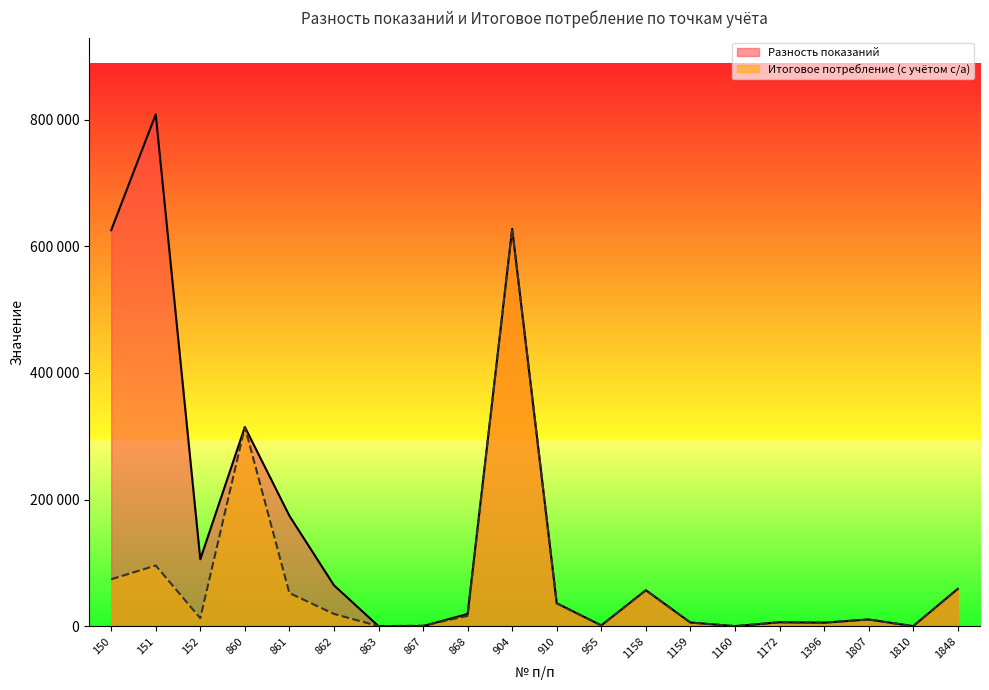

What is the difference between the maximum and minimum values in the Итоговое потребление (с учётом с/а) series?

627637